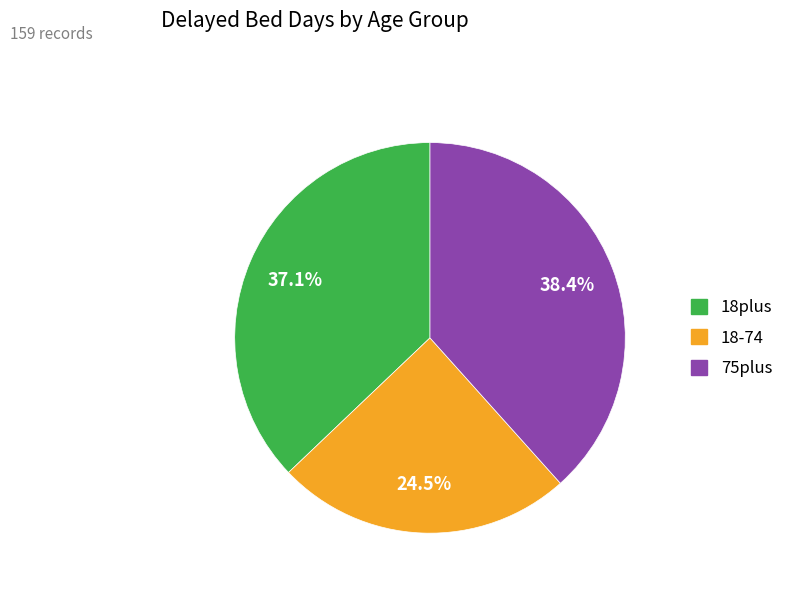

Between 18plus and 75plus, which is larger?

75plus